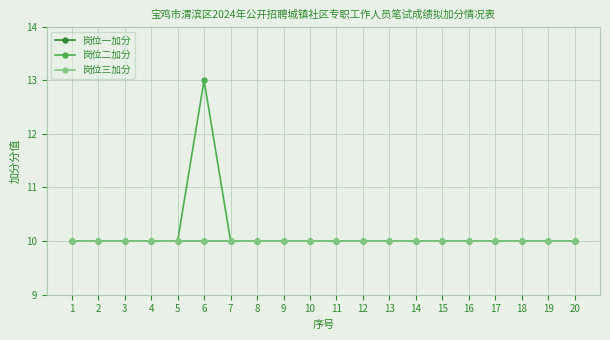

What is the sum of the 岗位二加分 values at 18 and 2?

20